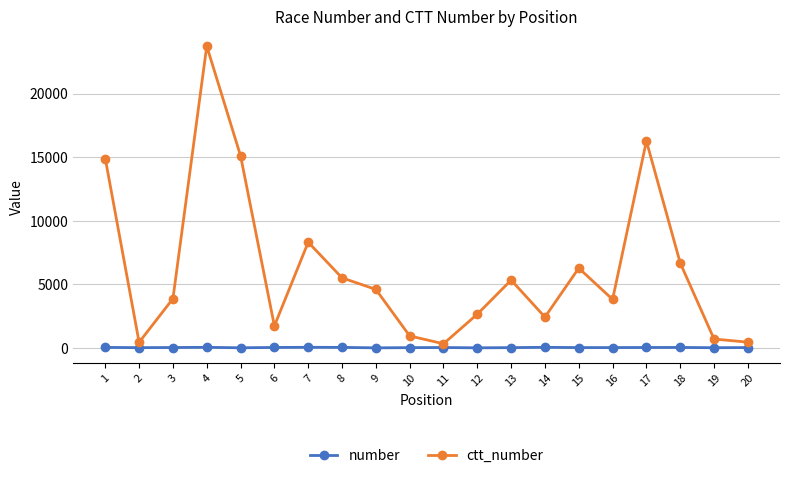

Where is the first local minimum for ctt_number?

2